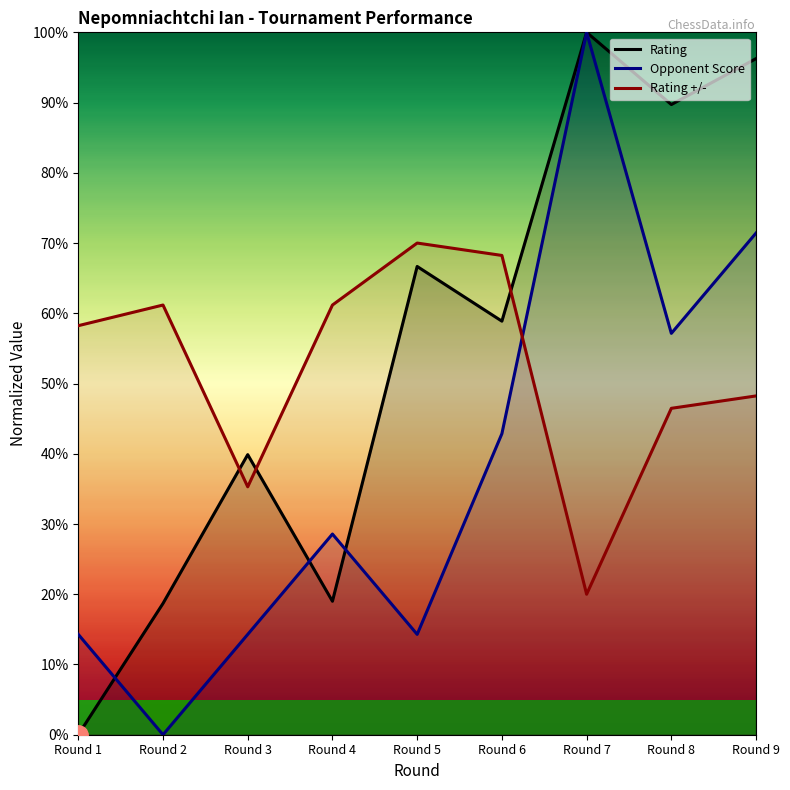

In Rating, how many points are lower than both neighbors (excluding endpoints)?

3